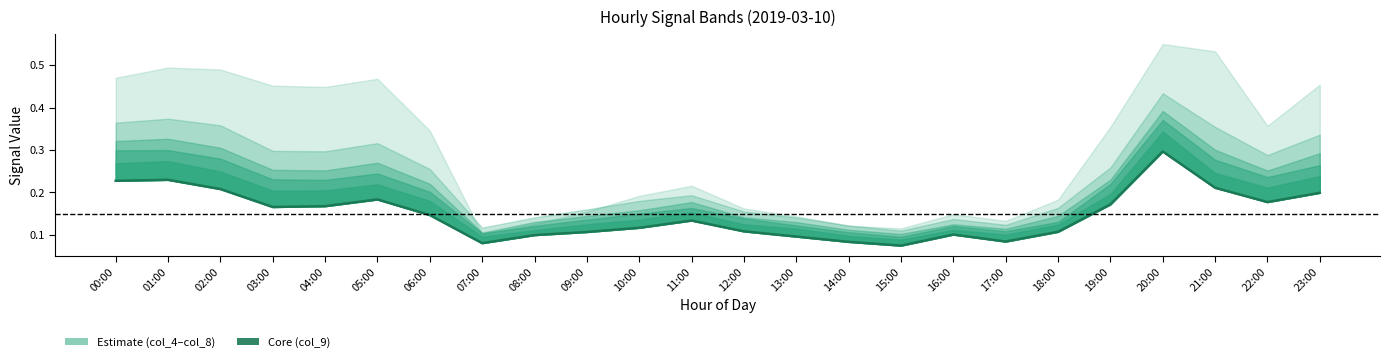

What position from the right is 10:00?

14